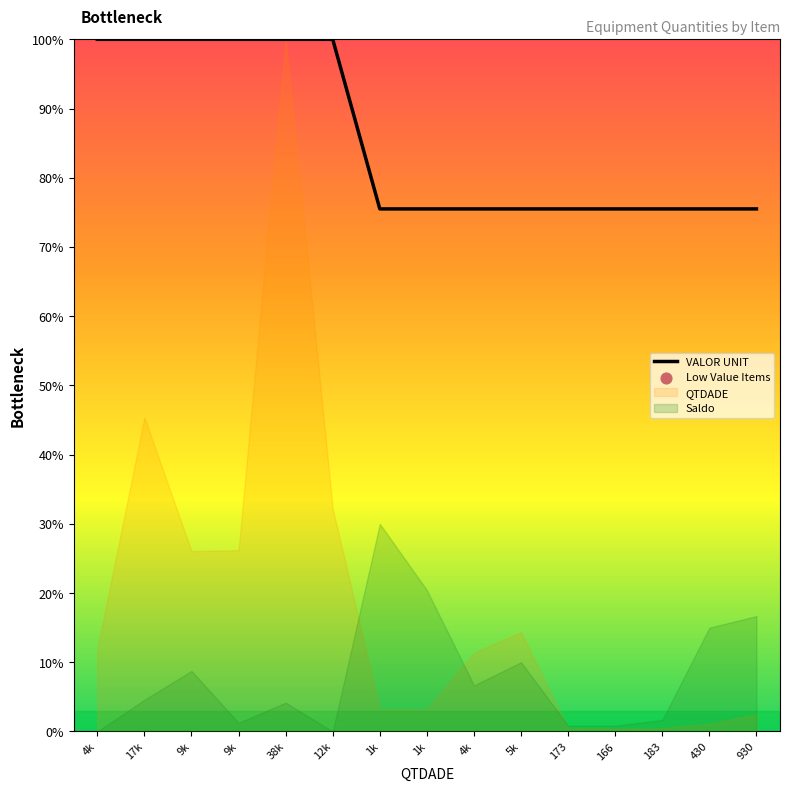

What is the change in value from 38k to 4k?

-24.5